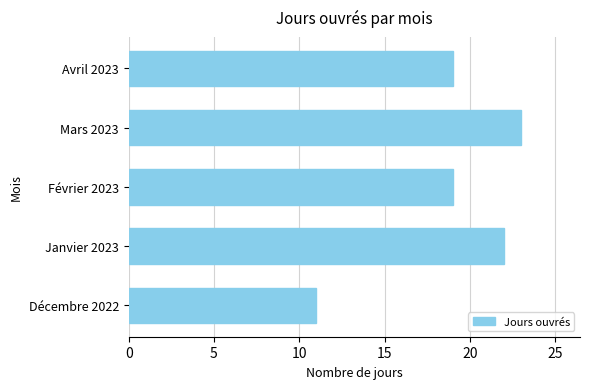

What is the average value?

19